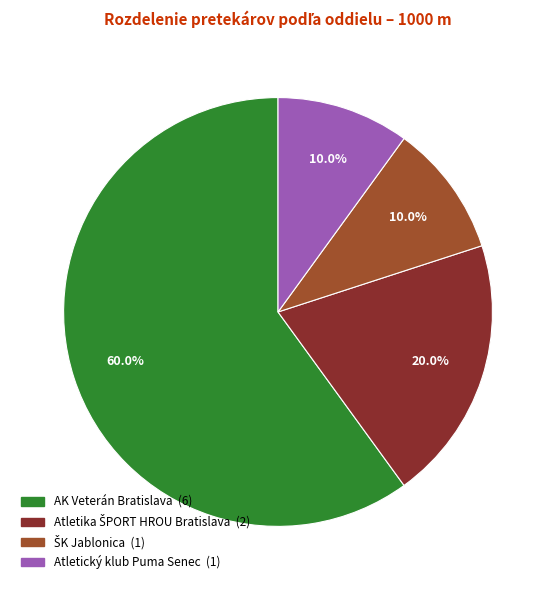

How many segments does this pie chart have?

4